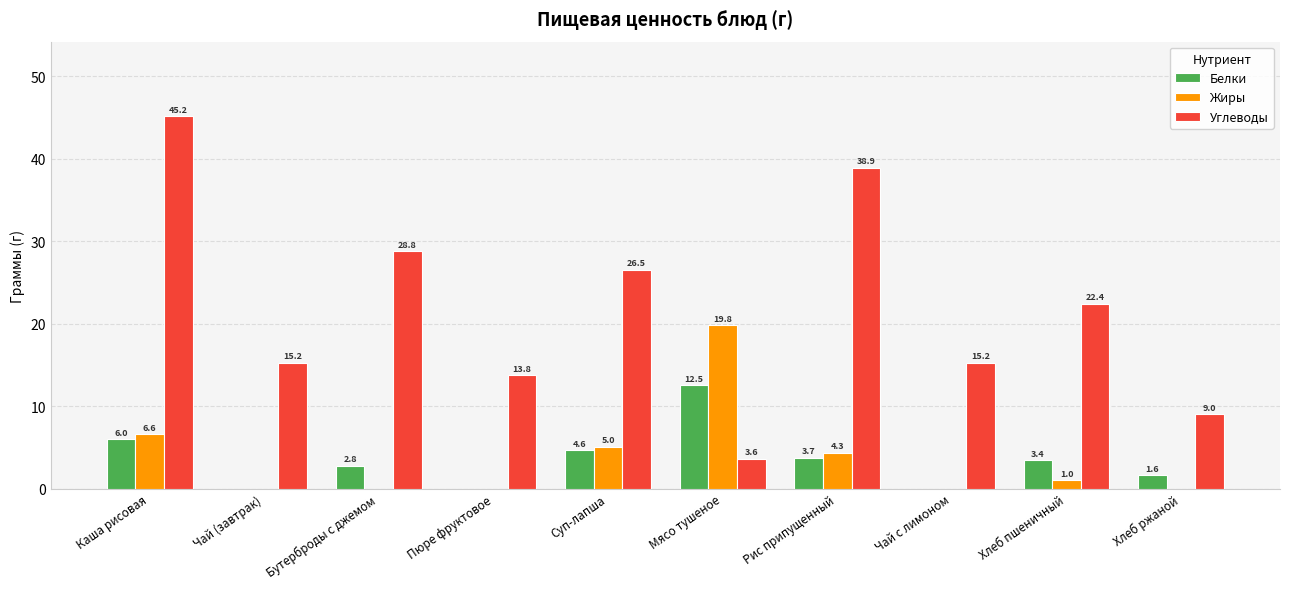

Is the value of Белки at Чай с лимоном greater than the value of Углеводы at Чай с лимоном?

No